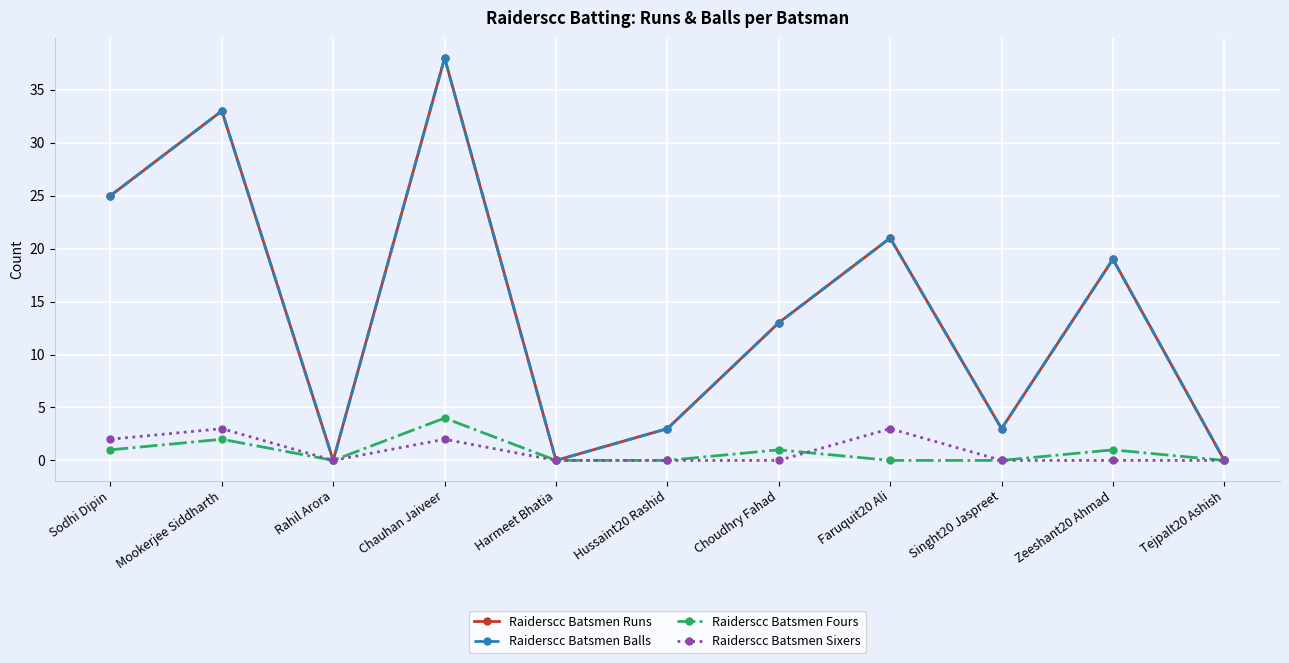

How many data points does each series have?

11